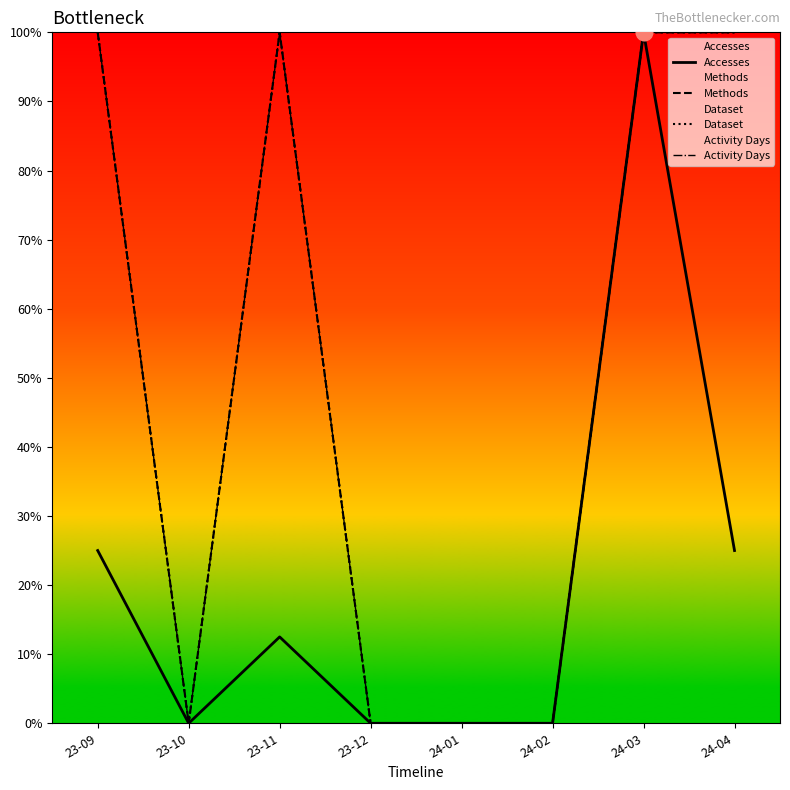

In Activity Days, how many points are higher than both neighbors (excluding endpoints)?

1